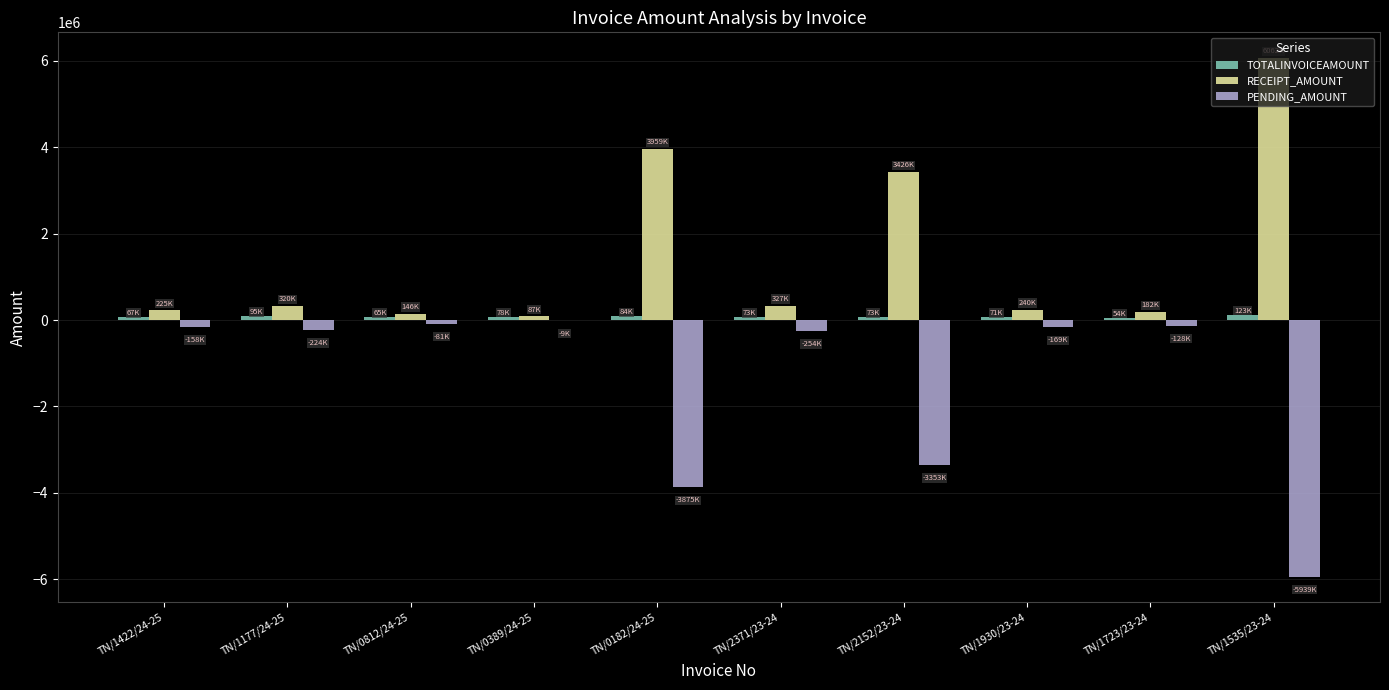

What is the maximum value shown in the chart?

6061968